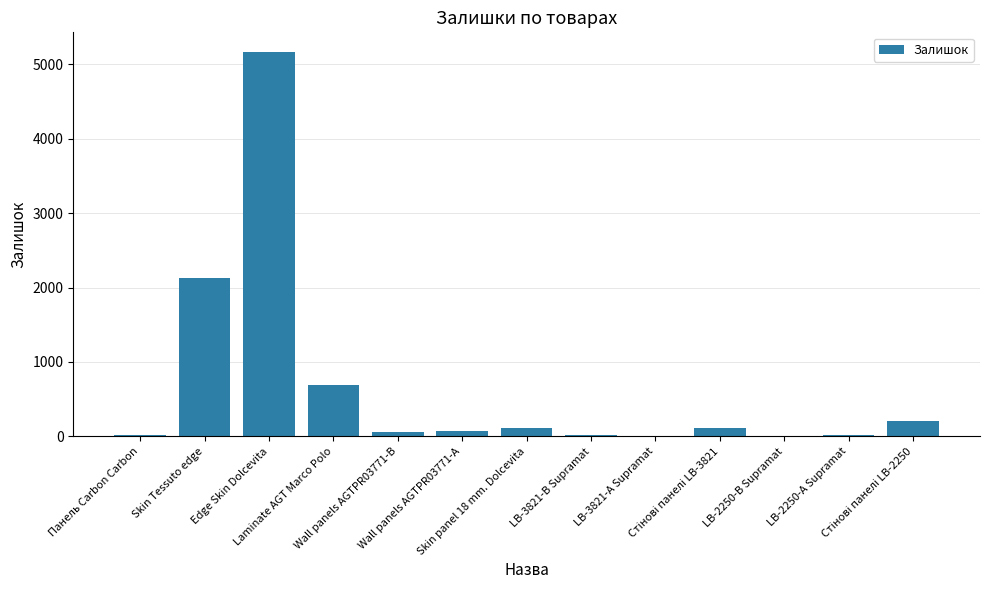

What is the average value?

663